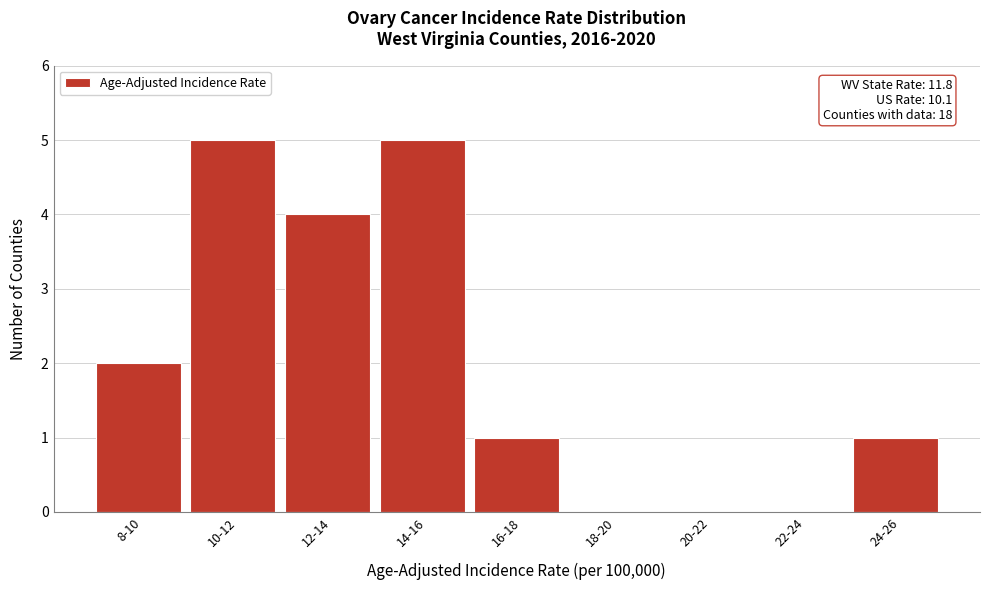

Reading left to right, transcribe all the data shown in this chart.

8-10=2	10-12=5	12-14=4	14-16=5	16-18=1	18-20=0	20-22=0	22-24=0	24-26=1